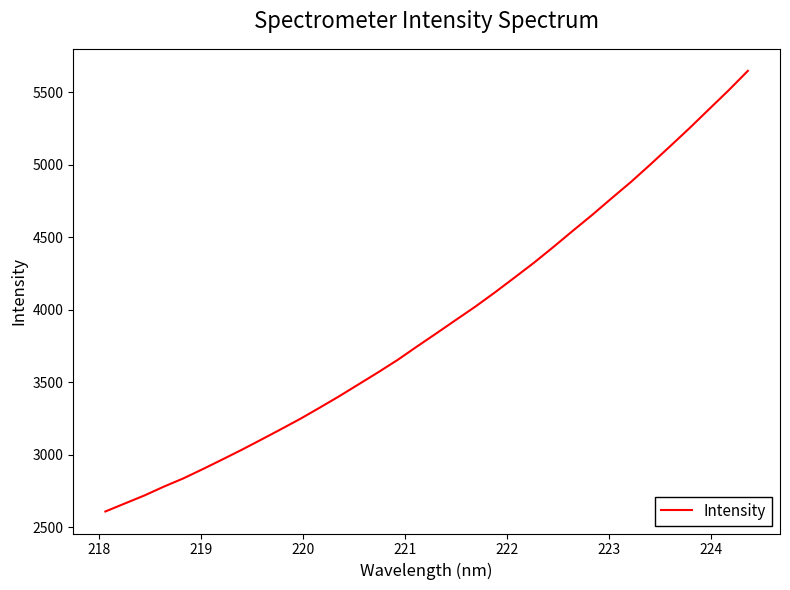

What is the difference between the maximum and minimum values?

3037.1